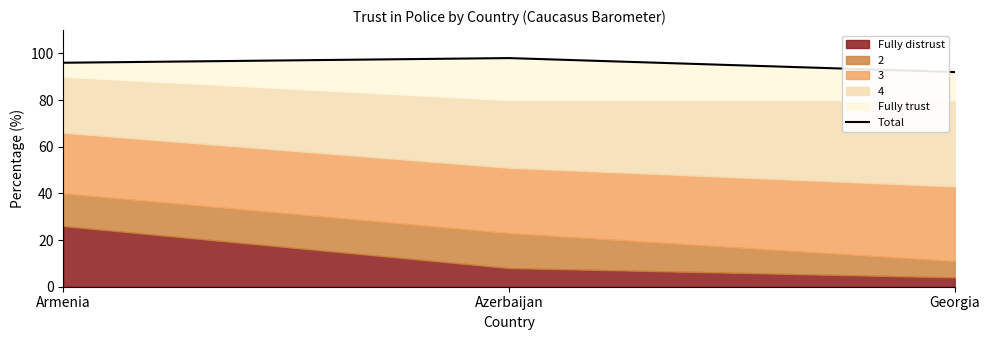

Reading right to left, what are all the values shown in this chart?

Georgia=92	Azerbaijan=98	Armenia=96